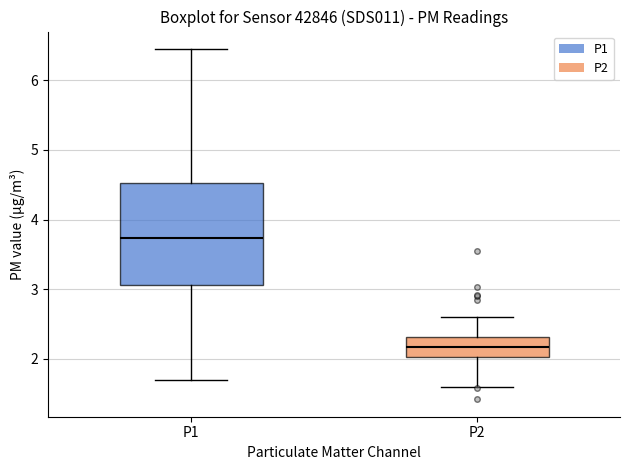

Which box is the tallest, from its lower edge to its upper edge?

P1